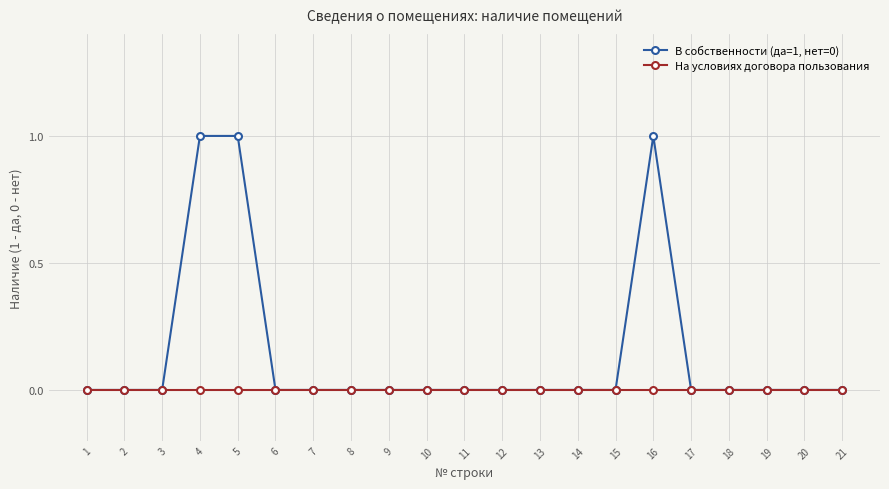

Is this an area chart (filled region under the line)?

No